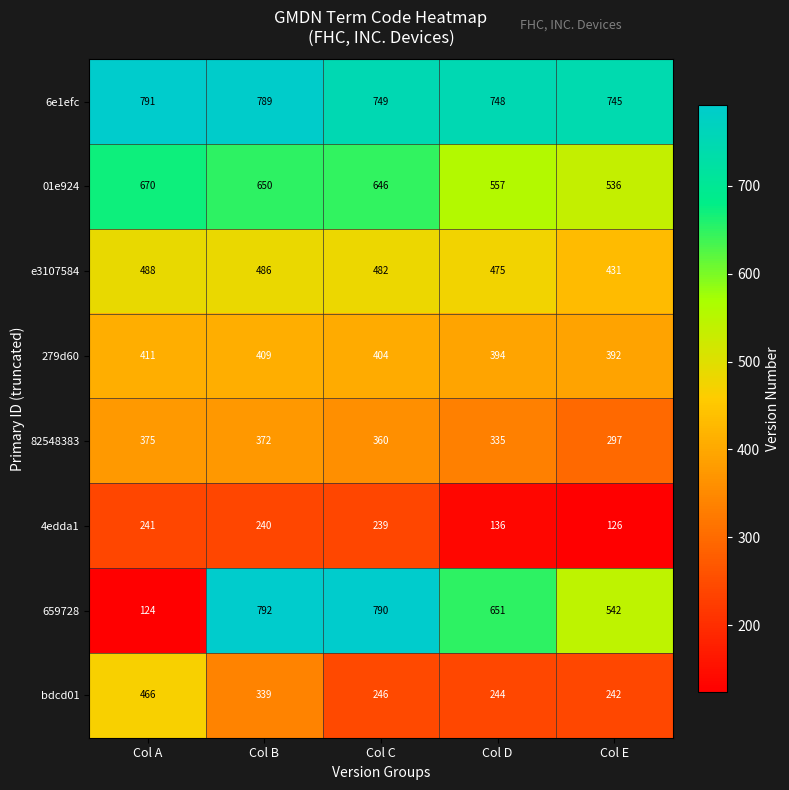

What is the spread (max minus min) of values at Col B?

552